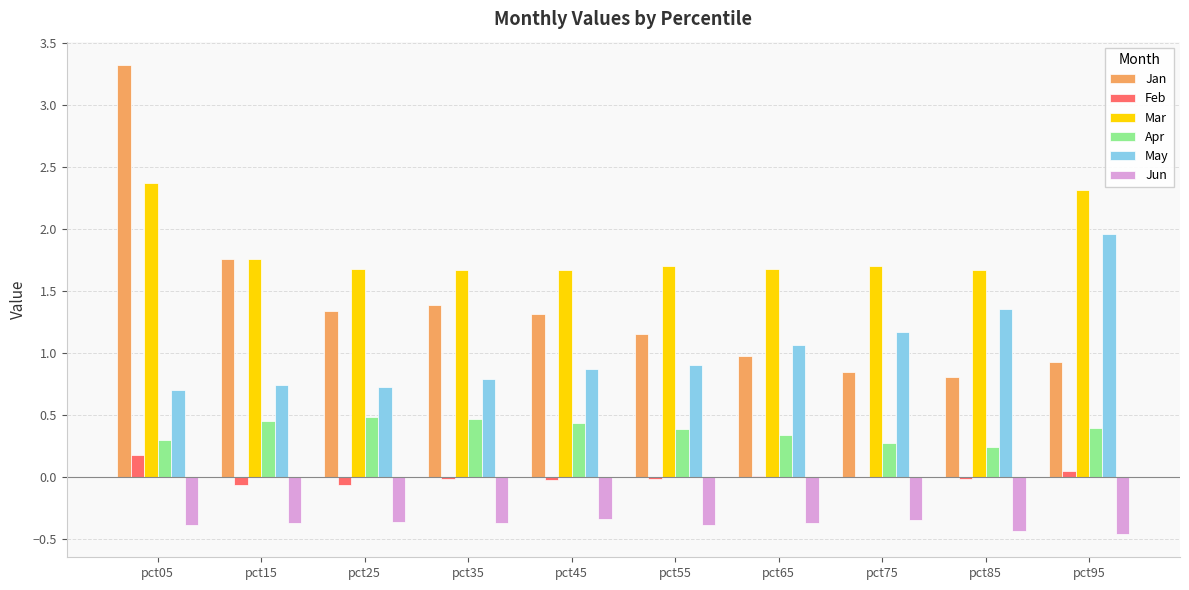

At which category is the sum across all series the highest?

pct05